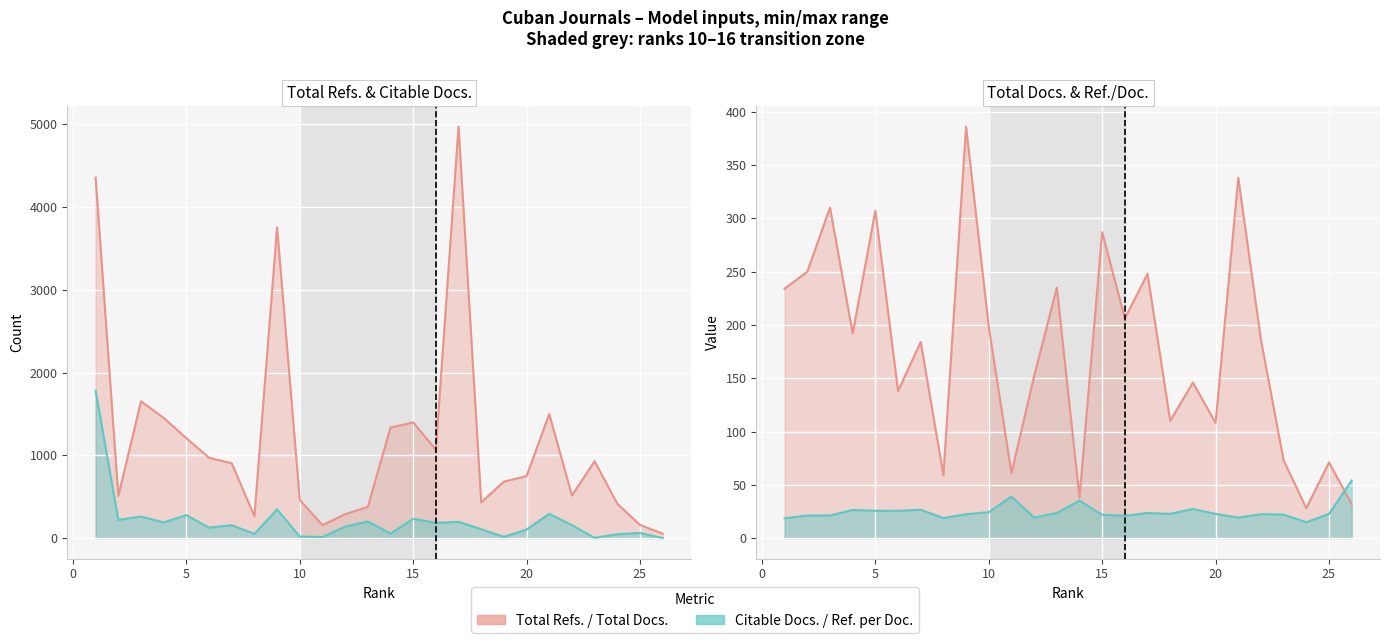

Is the value of Citable Docs. (3years) at 17 greater than the value of Total Refs. at 17?

No